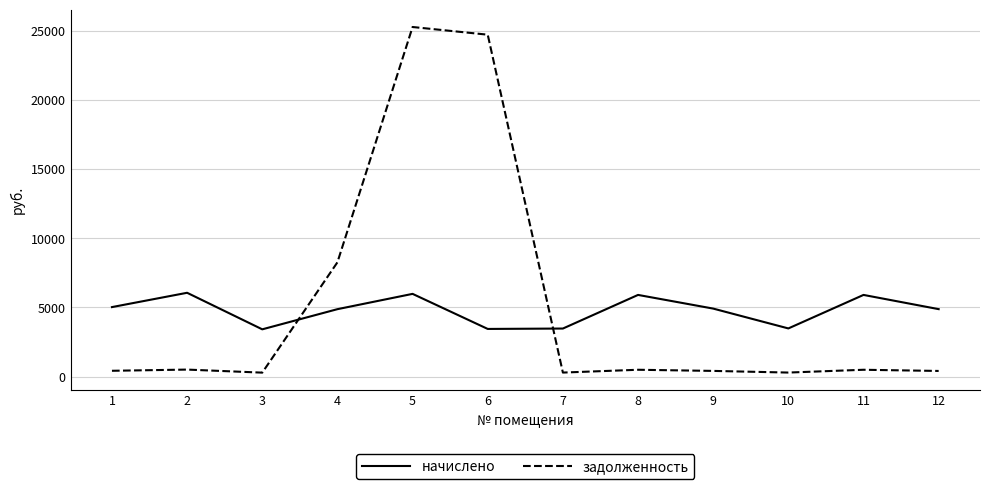

Is it true that начислено equals 5904.7 at 11?

True